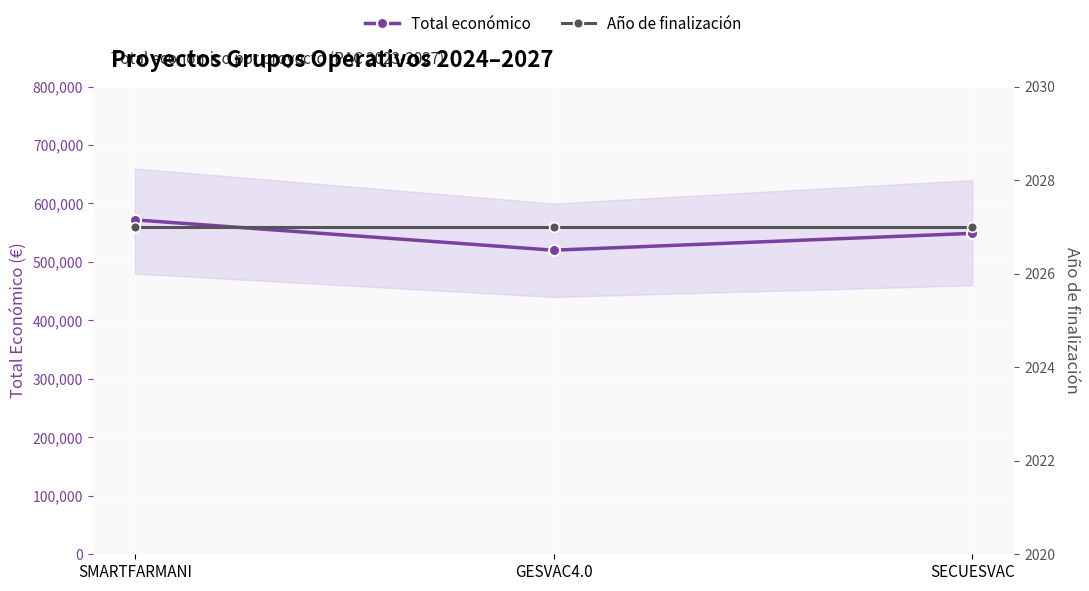

Reading left to right, transcribe all the data shown in this chart.

Total económico: 571965	520062	548889
Año de finalización: 2027	2027	2027